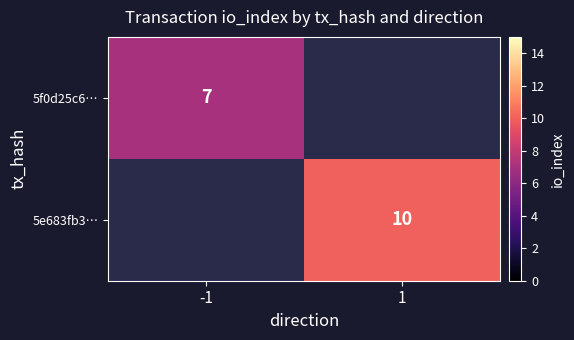

True or false: 5e683fb3… has a value of 5 at 1.

False